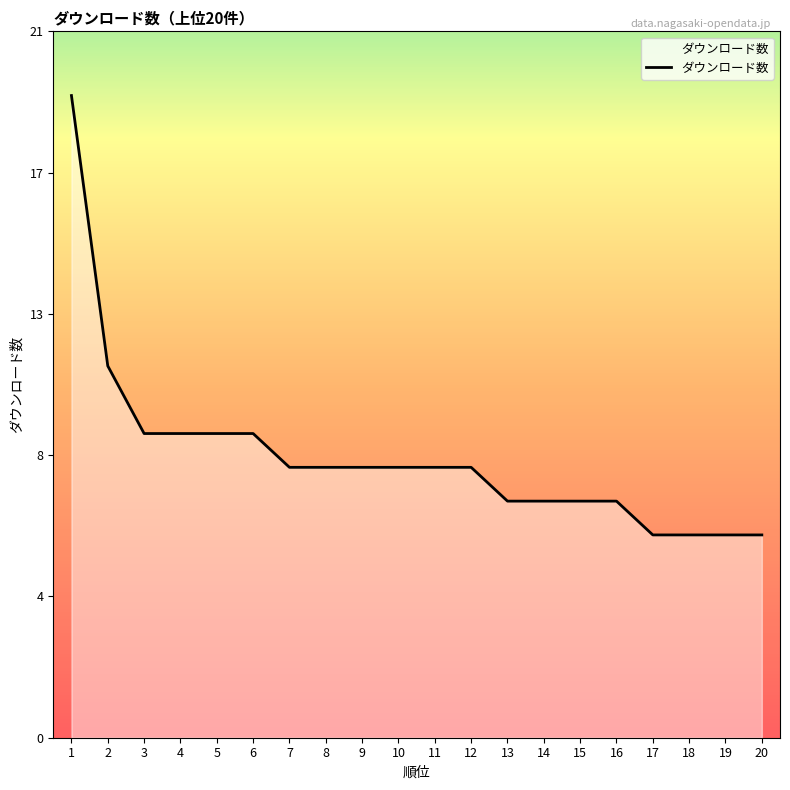

What is the ratio of the value at 4 to the value at 3?

1.0